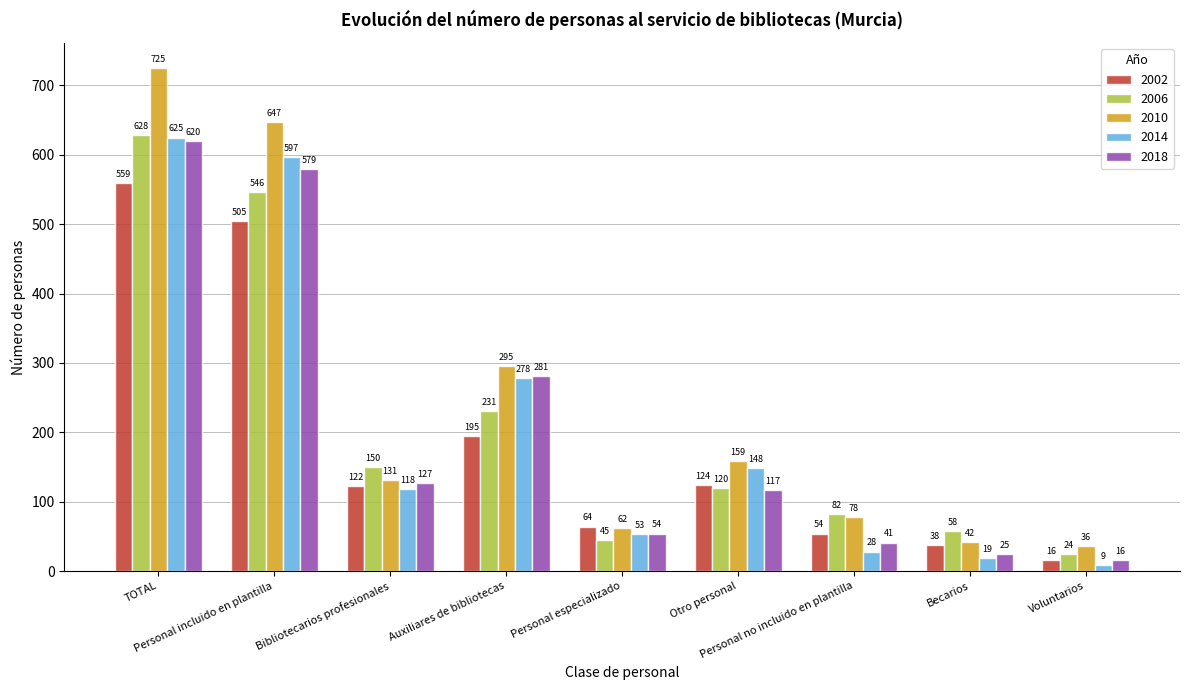

What is the maximum value shown in the chart?

725